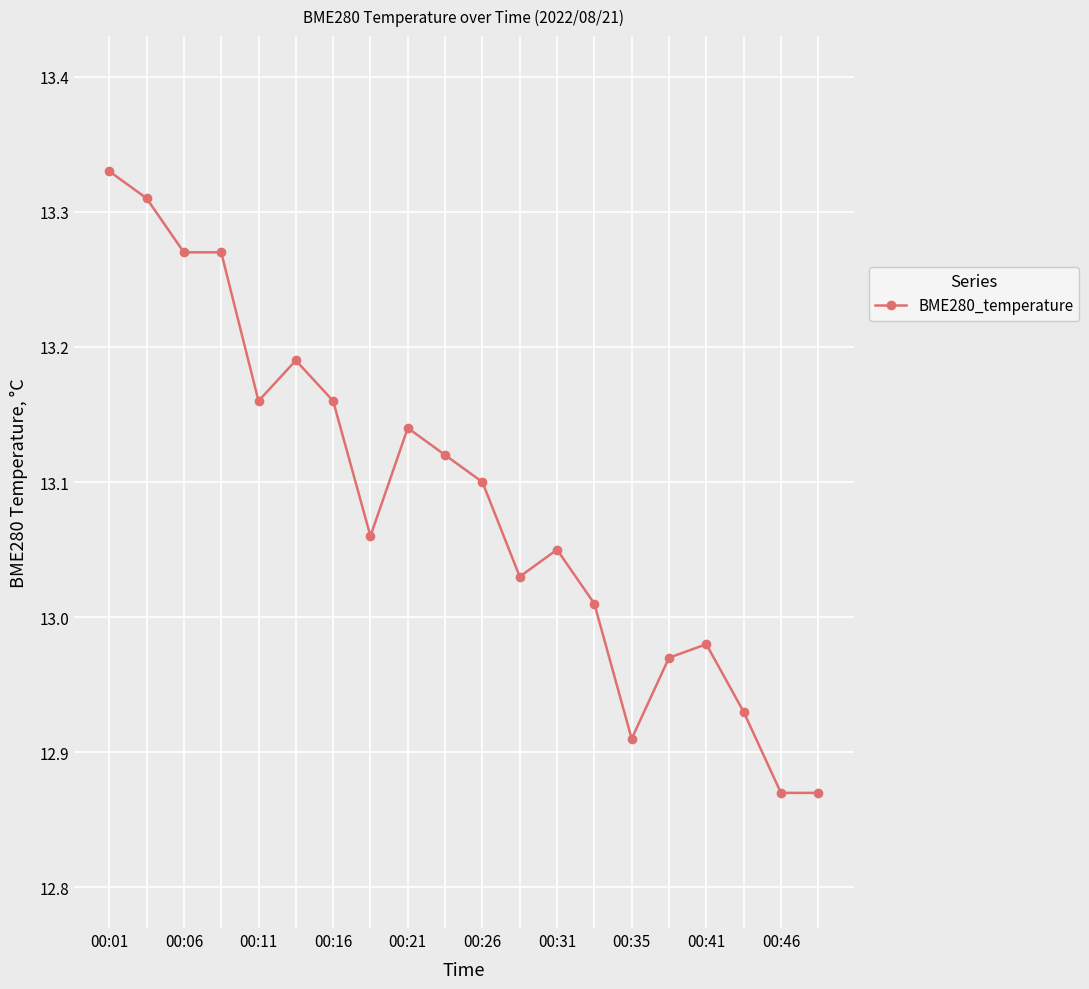

What is the difference between the second highest and minimum values?

0.4